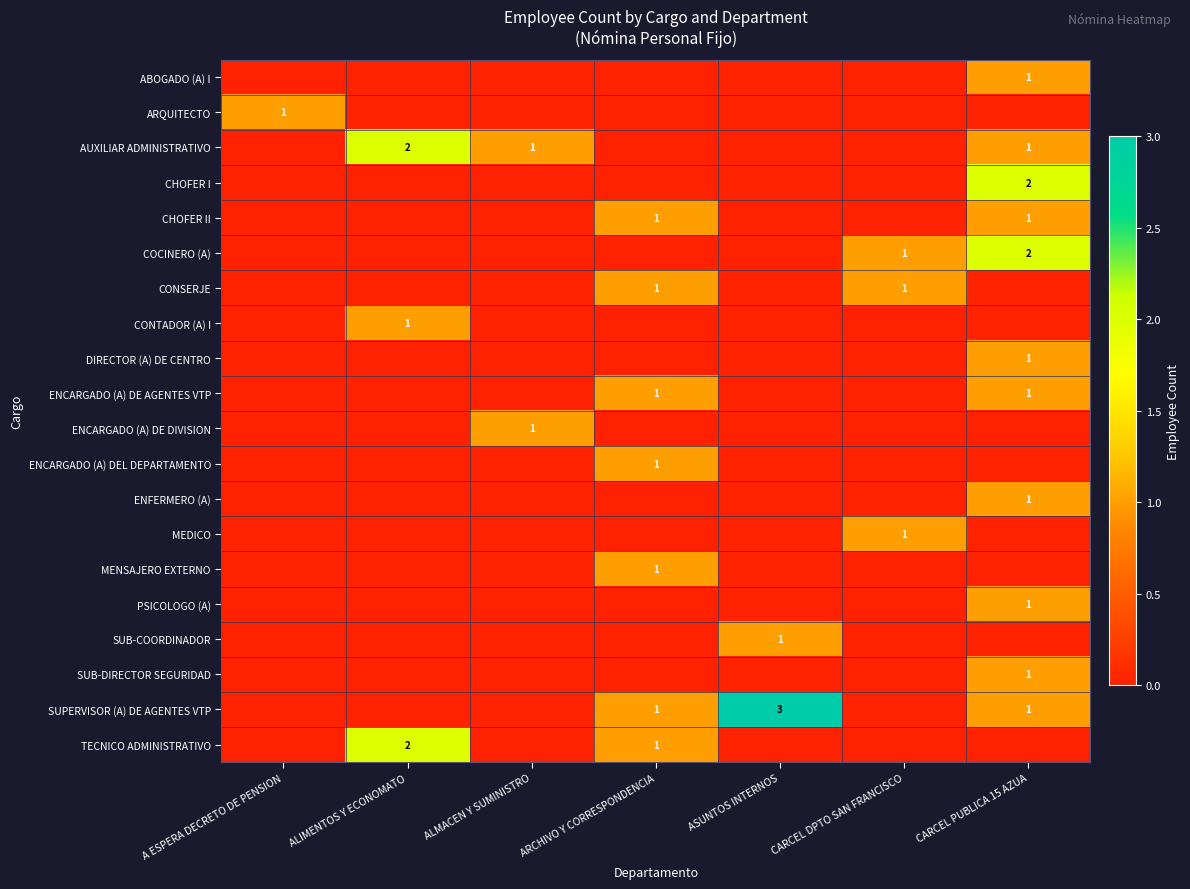

True or false: SUPERVISOR (A) DE AGENTES VTP has a value of 1 at ARCHIVO Y CORRESPONDENCIA.

True